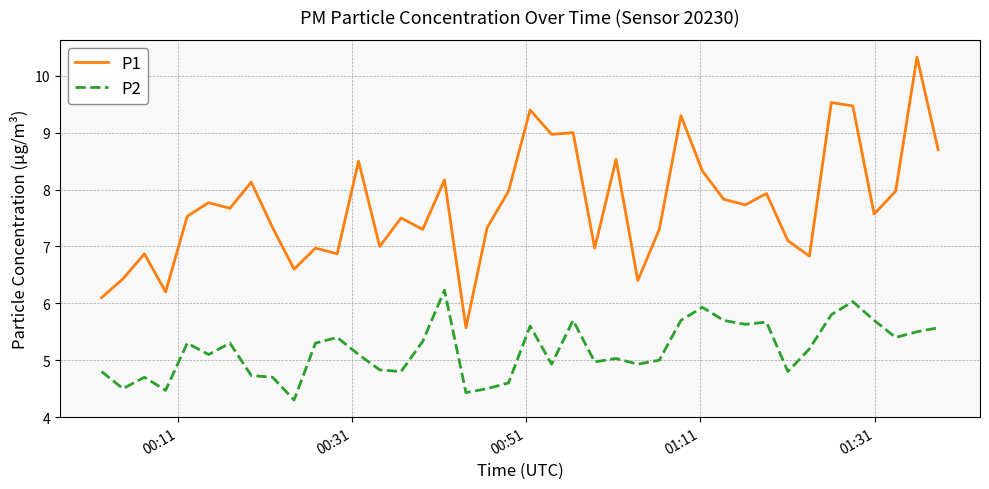

What is the smallest value displayed?

4.3